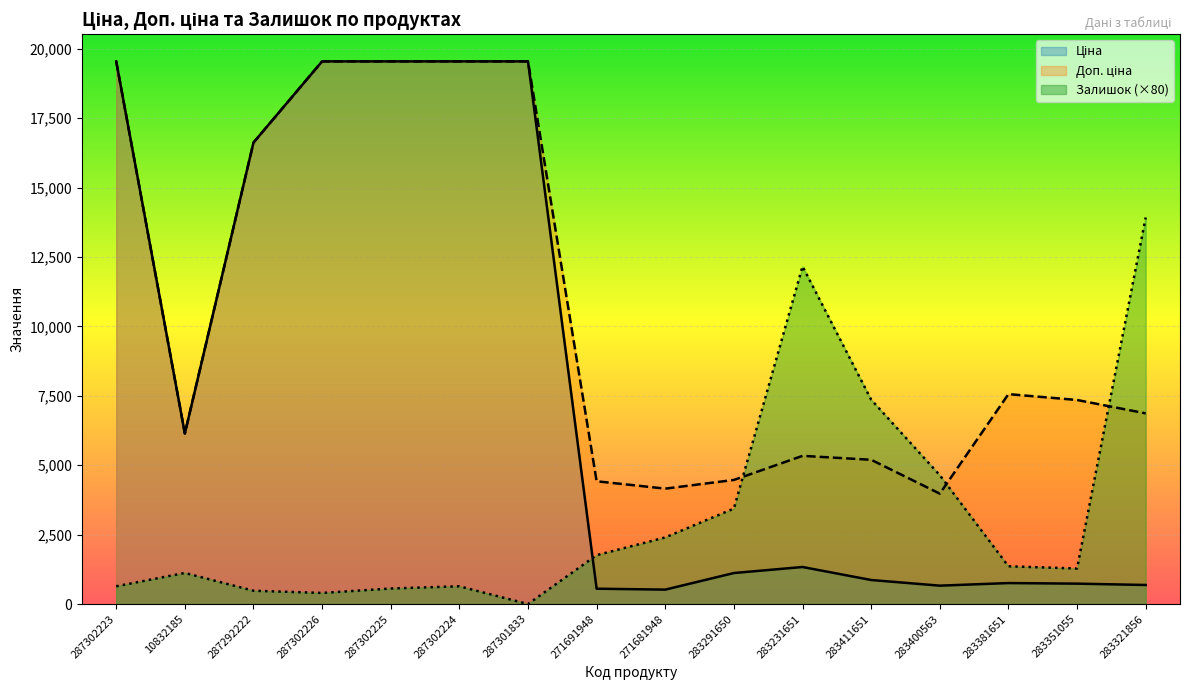

Where do Доп. ціна and Залишок first cross each other?

283291650 and 283231651